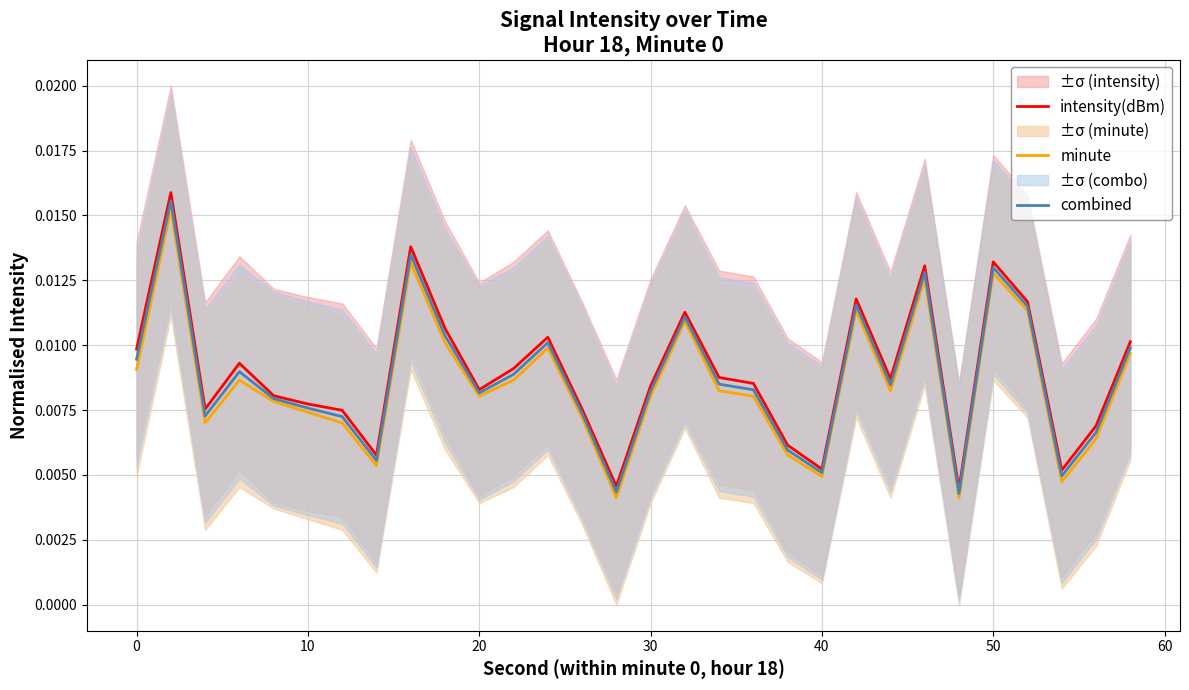

True or false: minute and combined intersect in this chart.

False